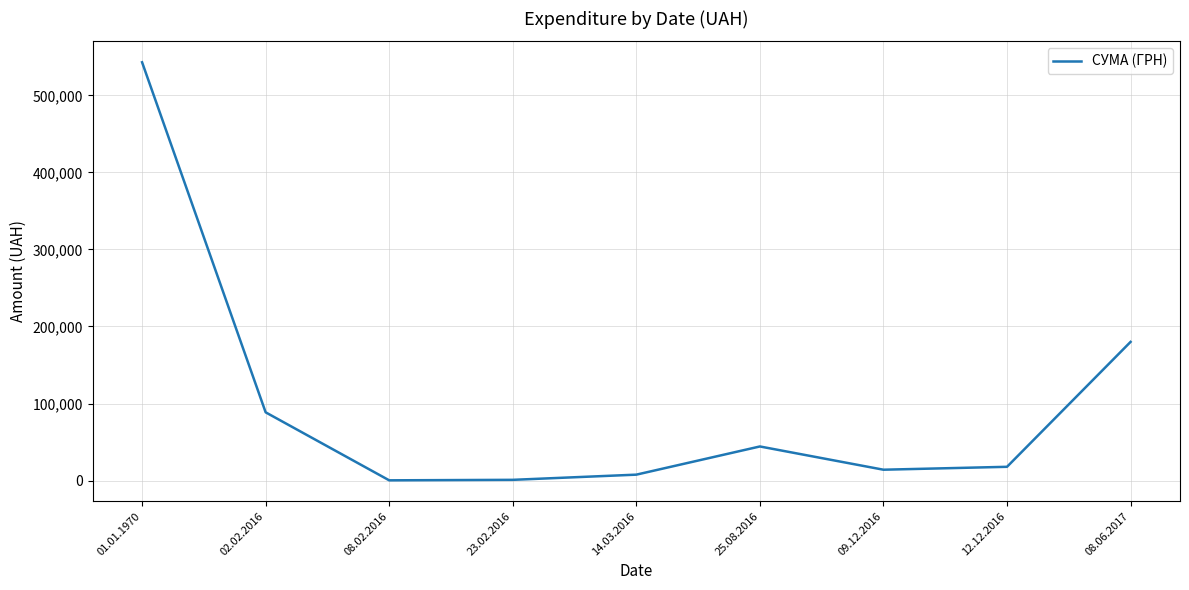

What is the difference between the maximum and minimum values?

542752.0